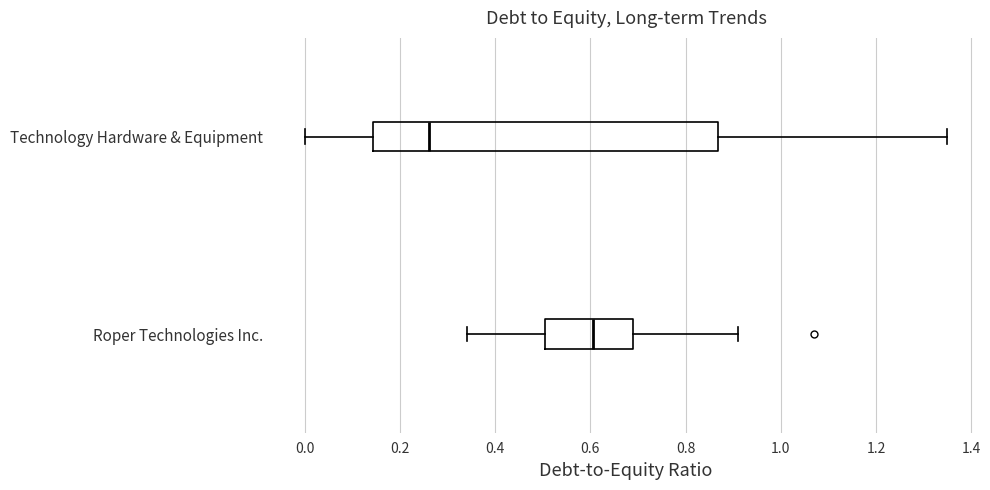

Which box has the furthest to the right median line?

Roper Technologies Inc.